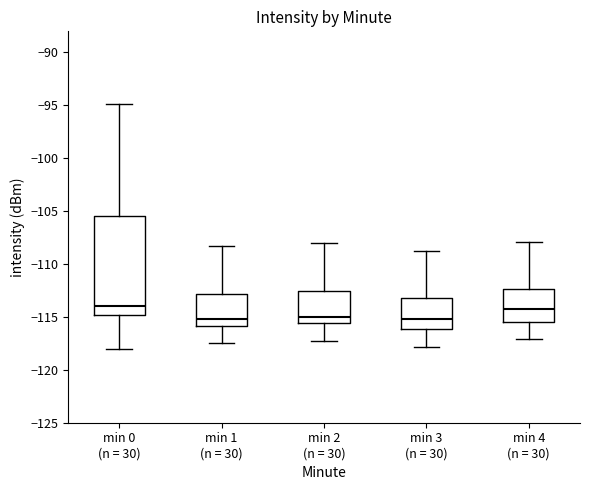

Where does the upper whisker of the box for min 4 (n = 30) end on the y-axis? The values are not printed on the chart, so give them approximately, as read against the axis.

-108.0